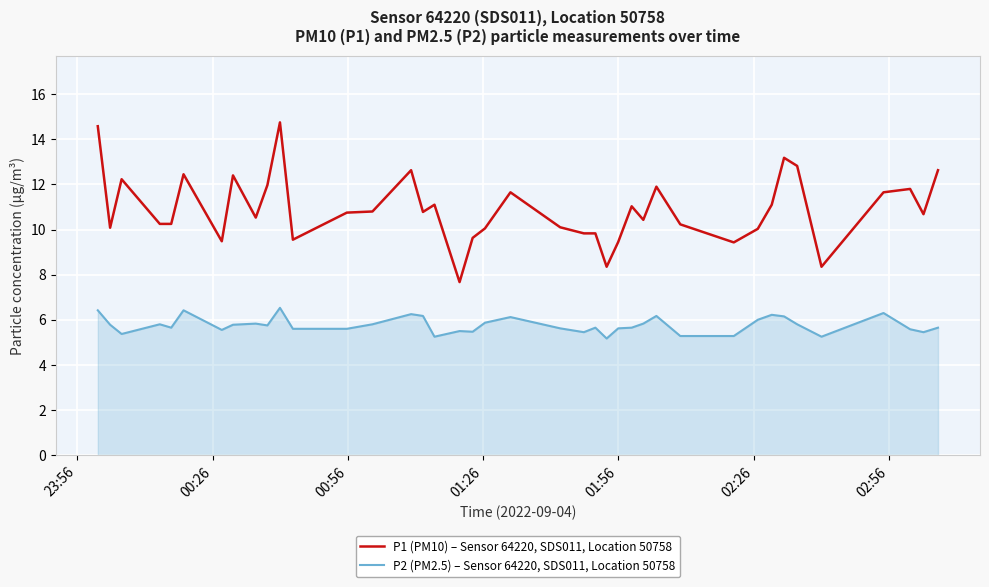

What is the difference between the maximum and minimum values in the P1 (PM10) – Sensor 64220, SDS011, Location 50758 series?

7.1